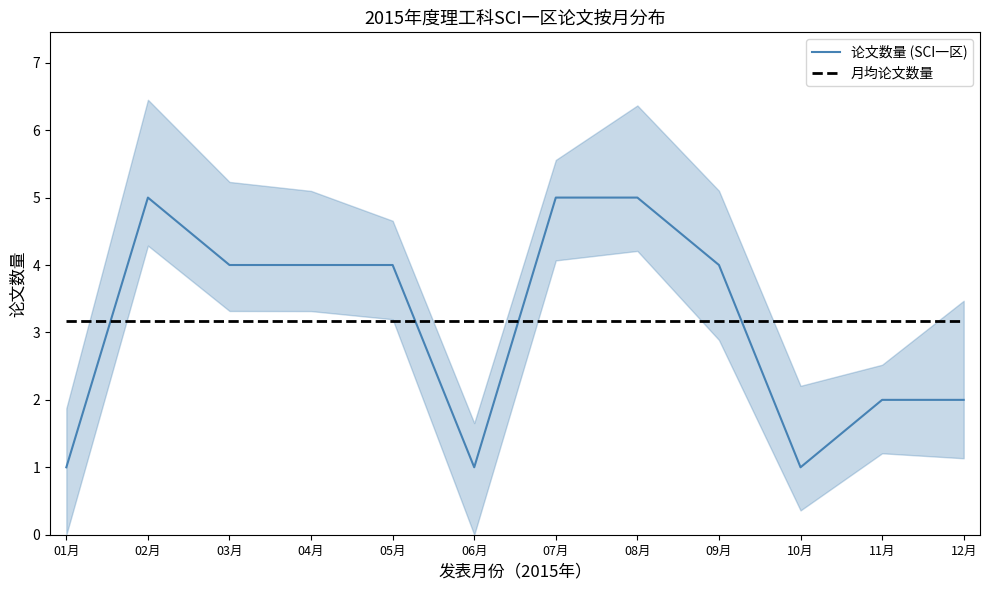

Which series has the largest range (max minus min)?

论文数量 (SCI一区)